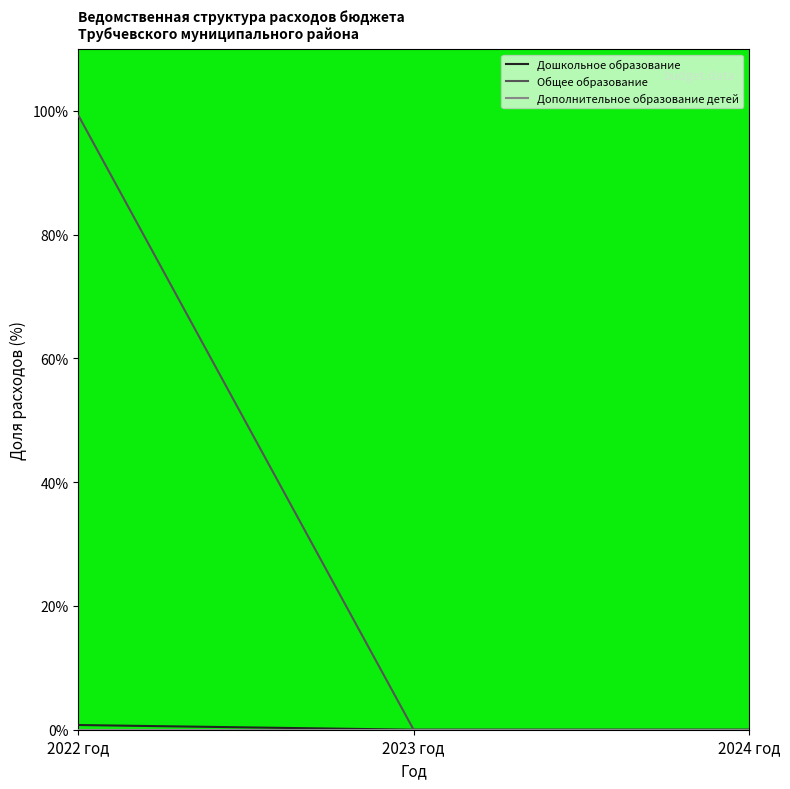

Which series changed the most between 2022 год and 2023 год?

Общее образование